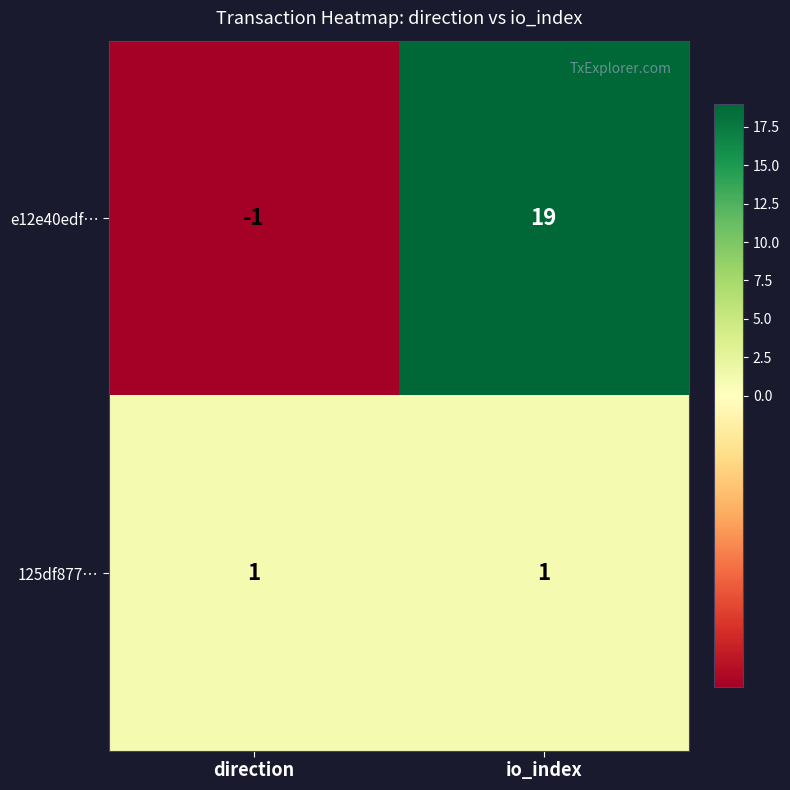

What is the sum of all e12e40edf… values?

18